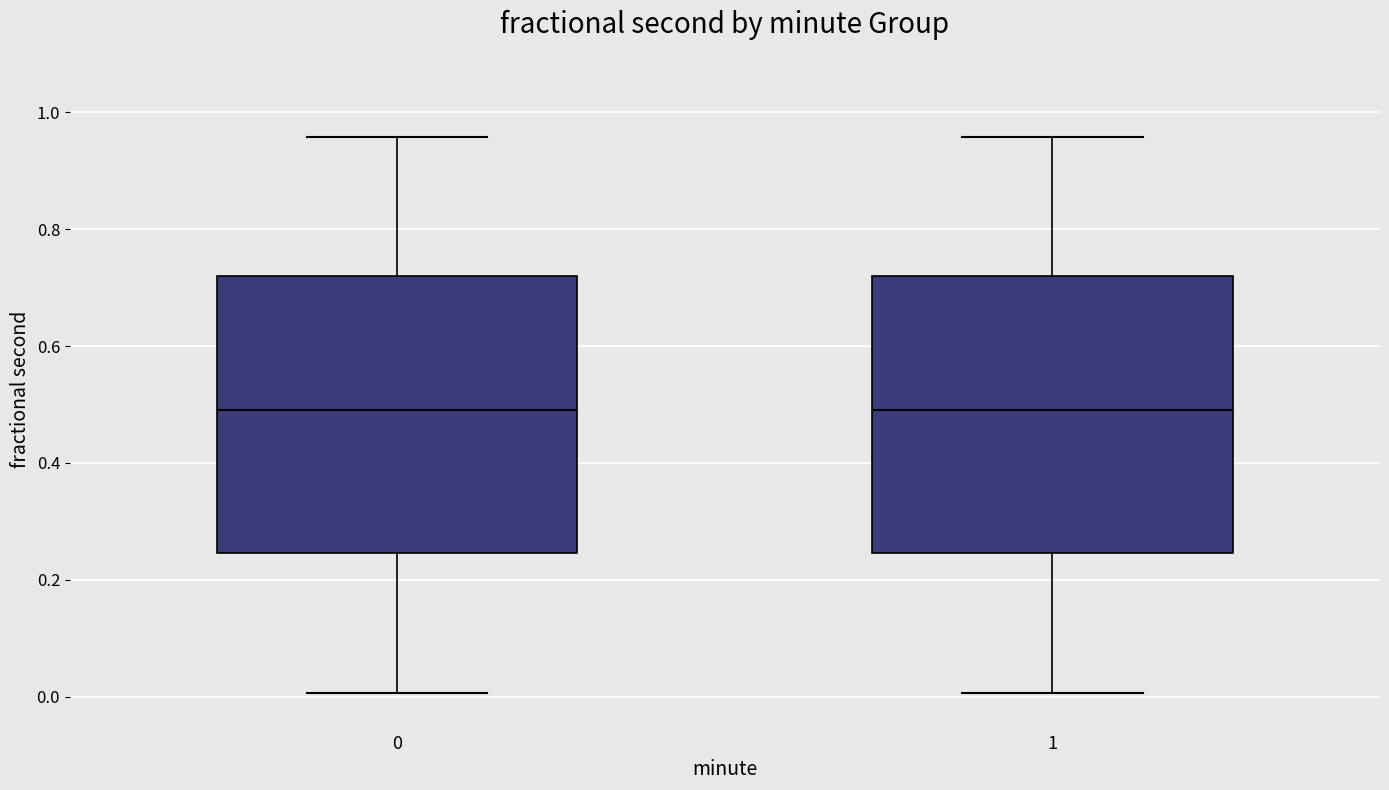

Reading left to right, transcribe this box plot: for each box, give where its median line is, the range the box spans, and where its two whiskers end, as read against the y-axis. The values are not printed on the chart, so give them approximately, as read against the axis.

0: median 0.50, box 0.24 to 0.72, whiskers 0.00 to 0.96
1: median 0.50, box 0.24 to 0.72, whiskers 0.00 to 0.96